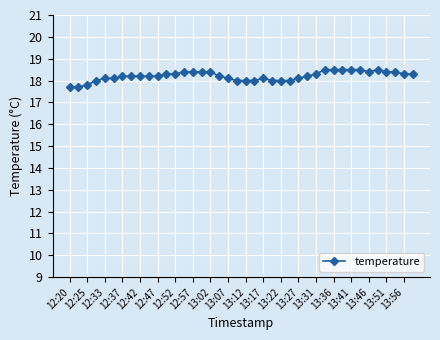

How many lines are shown in the chart?

1